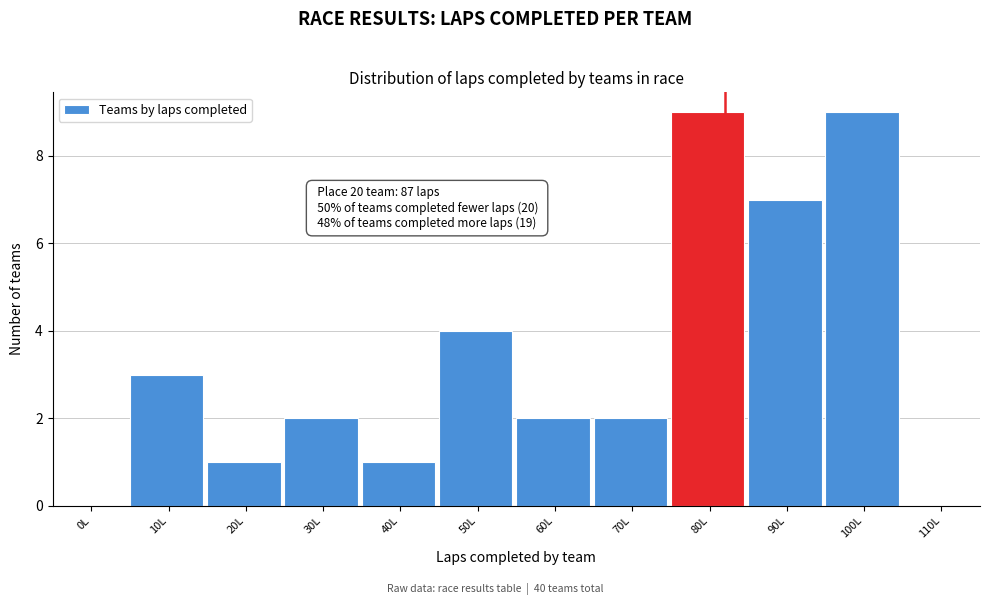

Reading right to left, what are all the values shown in this chart?

110L=0	100L=9	90L=7	80L=9	70L=2	60L=2	50L=4	40L=1	30L=2	20L=1	10L=3	0L=0